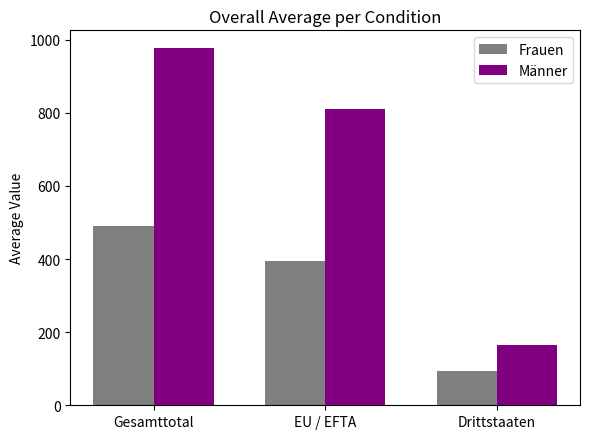

At which label does Frauen first exceed 395?

Gesamttotal